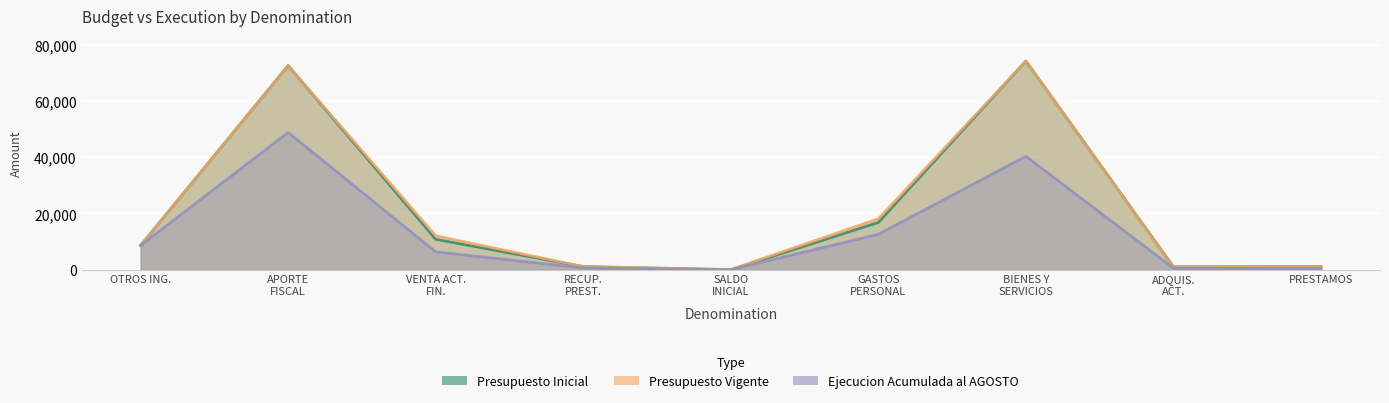

What is the value of the Presupuesto Inicial point at the 1st from the left?

8624